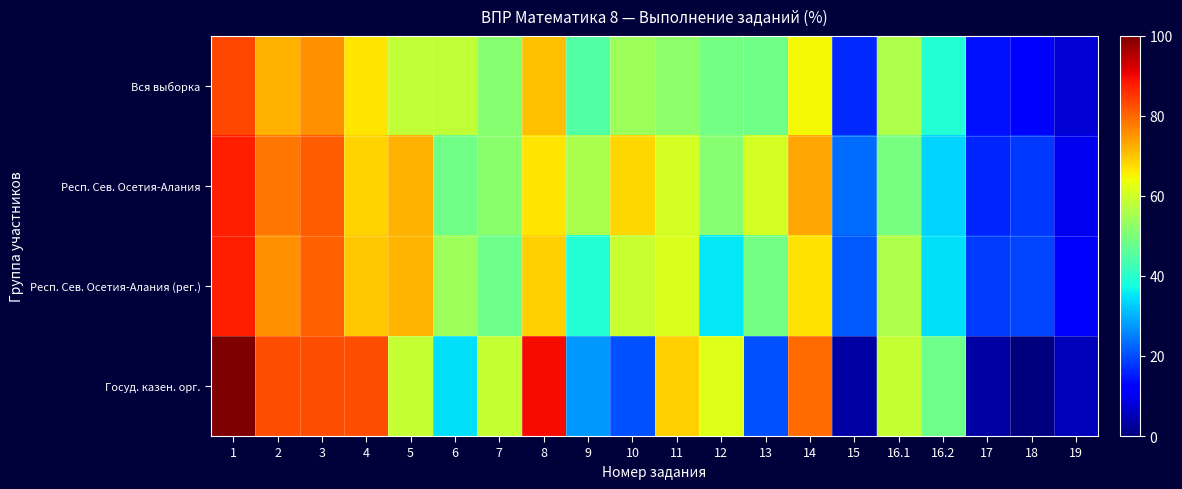

Reading right to left, what are all the values shown in this chart?

Вся выборка: 19=7.4	18=12.7	17=14.2	16.2=39.1	16.1=56.0	15=16.7	14=64.8	13=48.6	12=48.9	11=52.2	10=54.3	9=45.1	8=70.6	7=51.3	6=58.4	5=58.3	4=66.6	3=75.5	2=72.0	1=83.4
Респ. Сев. Осетия-Алания: 19=10.2	18=18.2	17=16.2	16.2=33.3	16.1=49.5	15=23.1	14=73.2	13=60.9	12=51.2	11=60.8	10=68.1	9=55.5	8=66.4	7=51.6	6=48.5	5=72.0	4=68.7	3=81.1	2=78.2	1=87.7
Респ. Сев. Осетия-Алания (рег.): 19=10.9	18=19.4	17=18.7	16.2=34.6	16.1=56.0	15=21.4	14=66.9	13=49.2	12=35.5	11=61.4	10=59.3	9=39.2	8=68.9	7=48.4	6=54.1	5=71.7	4=69.7	3=80.5	2=75.7	1=87.6
Госуд. казен. орг.: 19=5.2	18=0.0	17=3.5	16.2=48.3	16.1=58.6	15=3.5	14=79.3	13=20.7	12=62.1	11=69.0	10=20.7	9=27.6	8=89.7	7=58.6	6=34.5	5=58.6	4=82.8	3=82.8	2=82.8	1=100.0